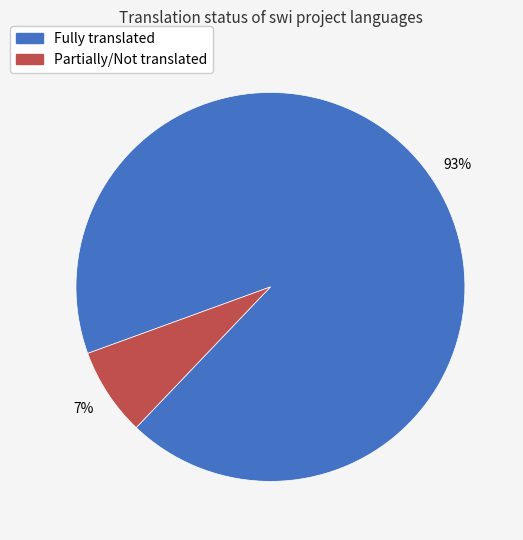

To the nearest percent, what is the average slice percentage?

50%